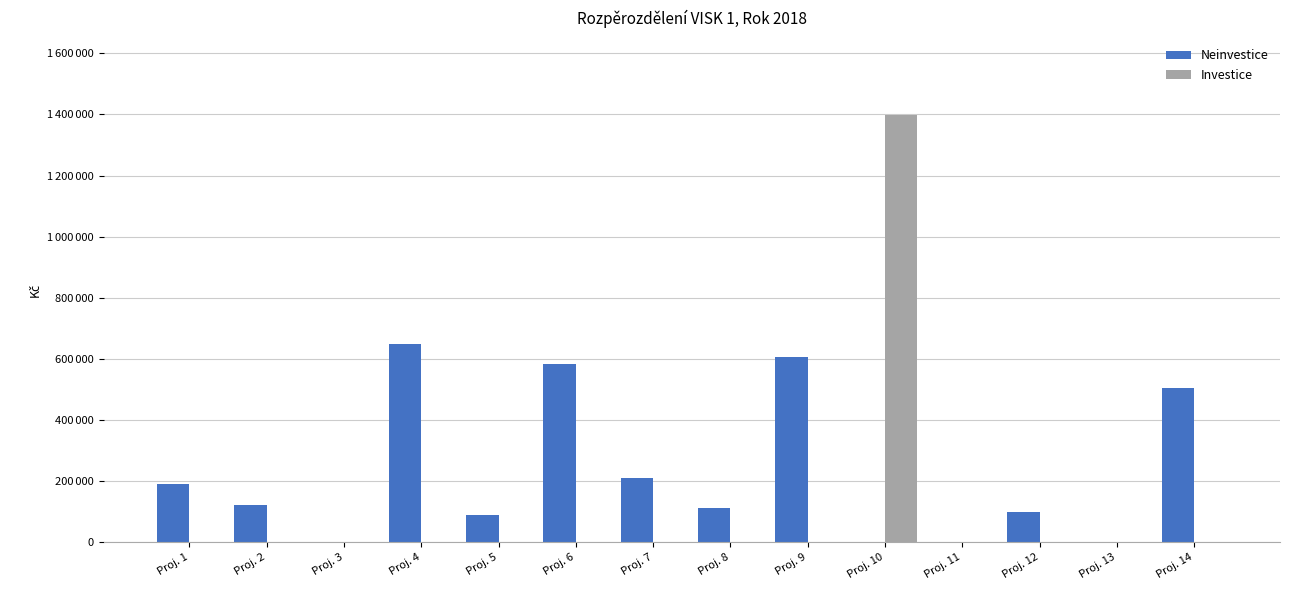

Reading left to right, transcribe all the data shown in this chart.

Neinvestice: 190000	120000	0	650000	88000	583000	210000	110000	605000	0	0	100000	0	505000
Investice: 0	0	0	0	0	0	0	0	0	1398000	0	0	0	0